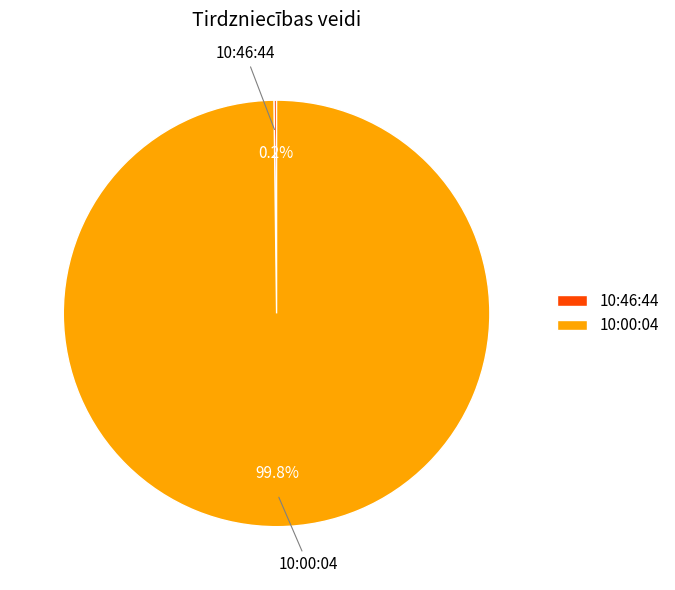

Does any single category account for the majority?

Yes